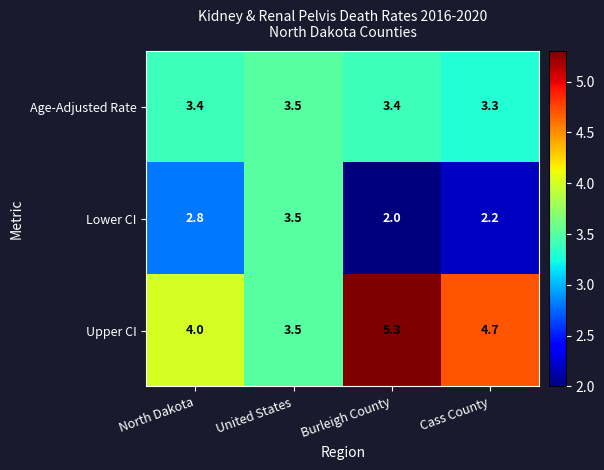

Which series has the largest total across all categories?

Upper CI